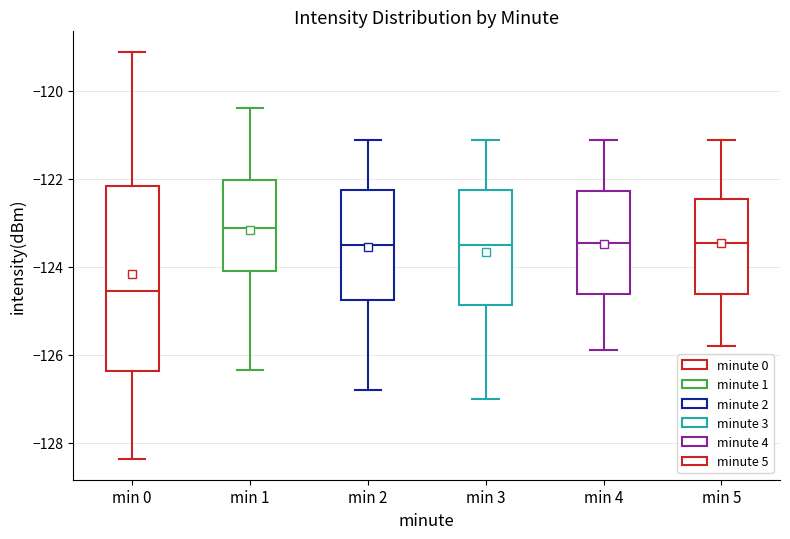

Reading left to right, transcribe this box plot: for each box, give where its median line is, the range the box spans, and where its two whiskers end, as read against the y-axis. The values are not printed on the chart, so give them approximately, as read against the axis.

min 0: median -124.6, box -126.4 to -122.2, whiskers -128.4 to -119.2
min 1: median -123.2, box -124.0 to -122.0, whiskers -126.4 to -120.4
min 2: median -123.6, box -124.8 to -122.2, whiskers -126.8 to -121.2
min 3: median -123.6, box -124.8 to -122.2, whiskers -127.0 to -121.2
min 4: median -123.4, box -124.6 to -122.2, whiskers -125.8 to -121.2
min 5: median -123.4, box -124.6 to -122.4, whiskers -125.8 to -121.2